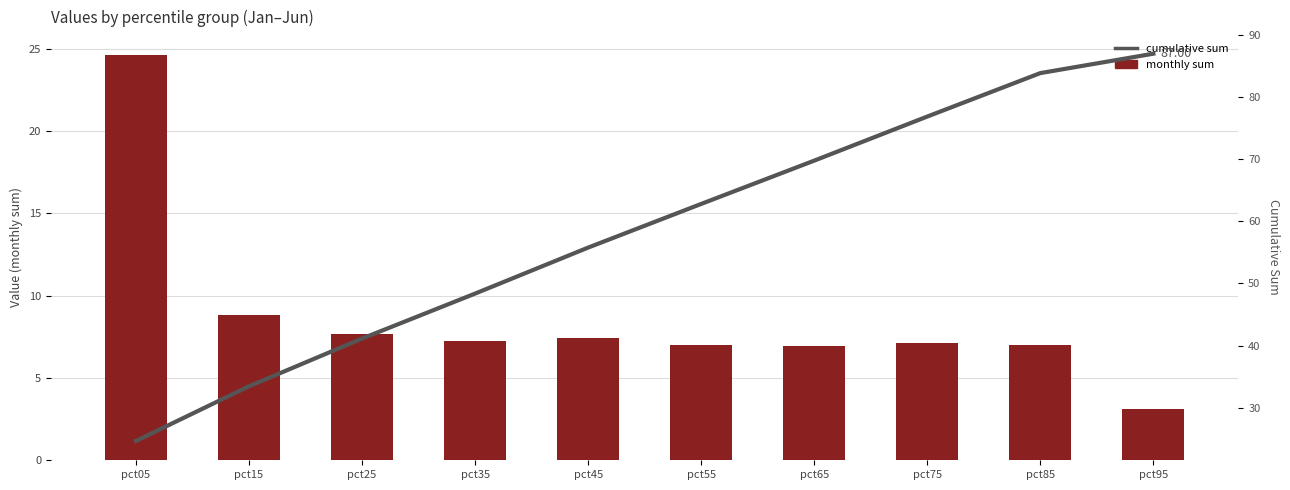

How many data points does each series have?

10